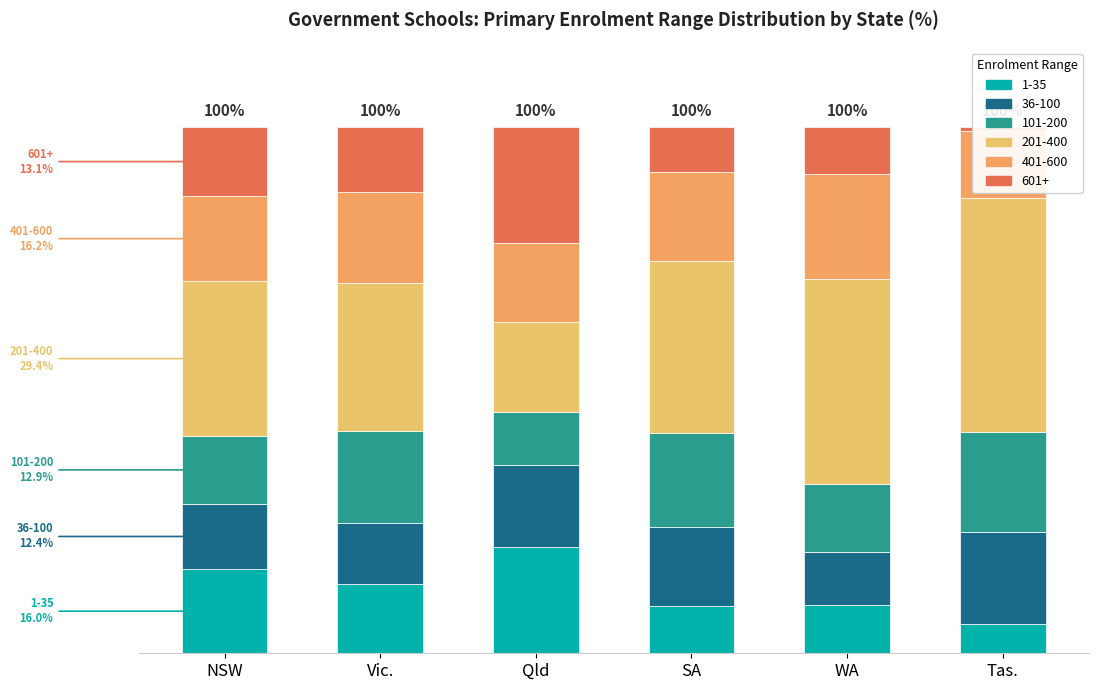

What is the minimum value for 101-200?

10.1